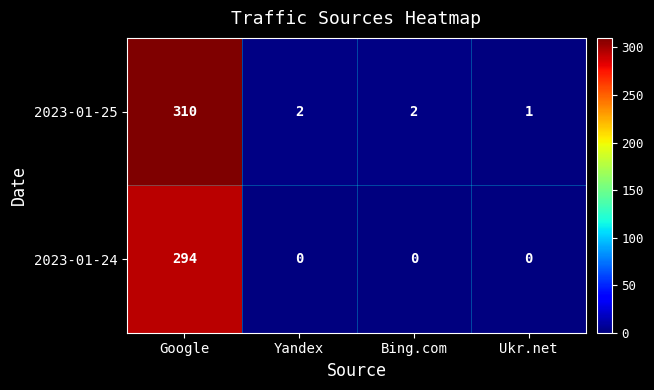

How many positive values does the 2023-01-24 series have?

1